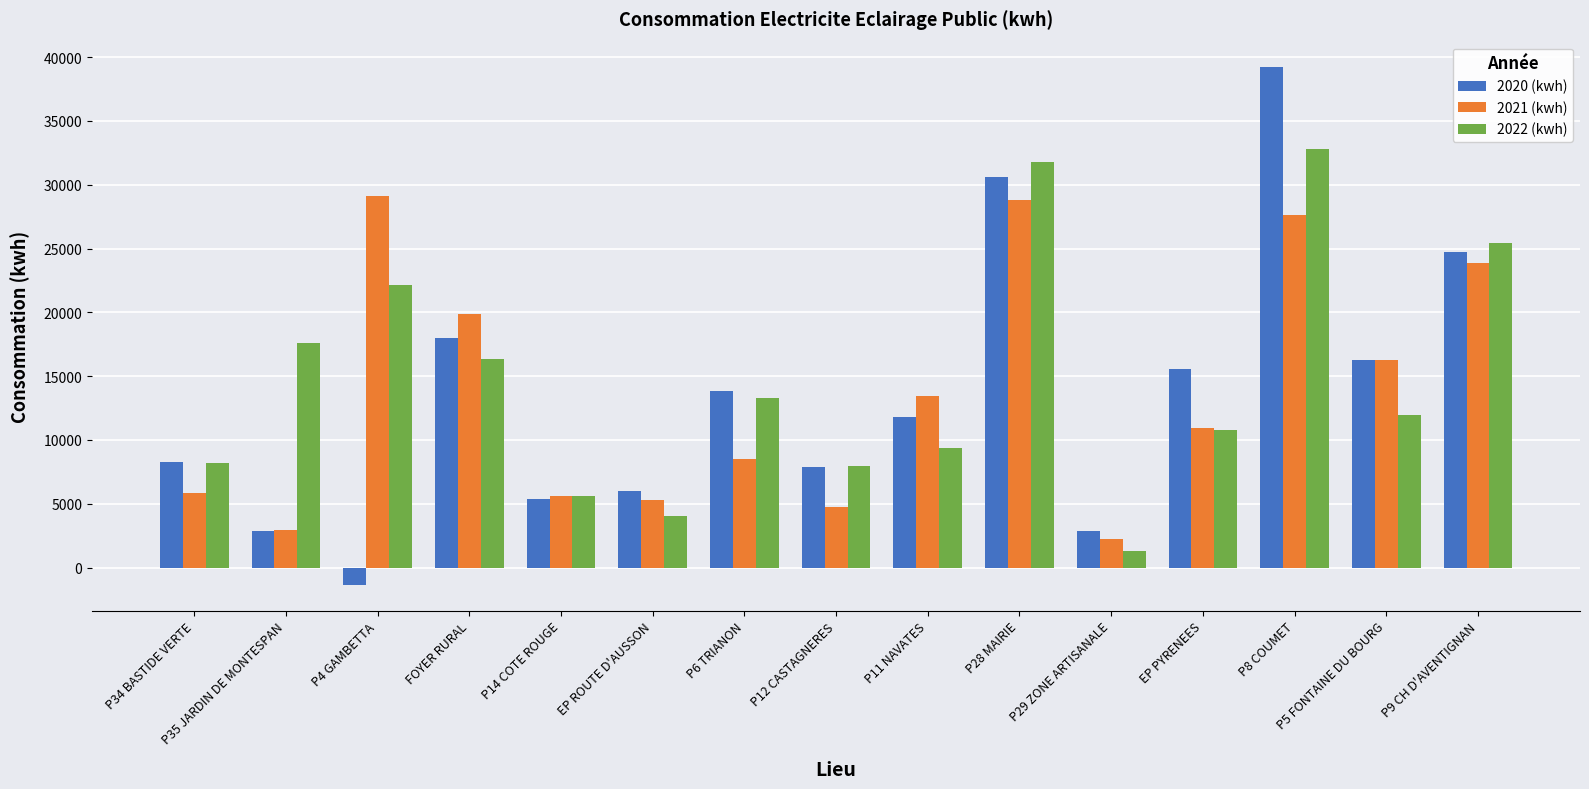

The 2022 (kwh) series shows 30656 at P35 JARDIN DE MONTESPAN. True or false?

False